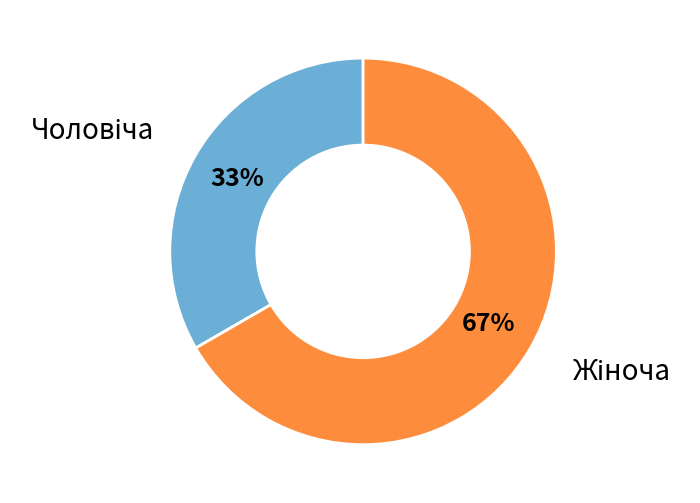

Does any single category account for the majority?

Yes